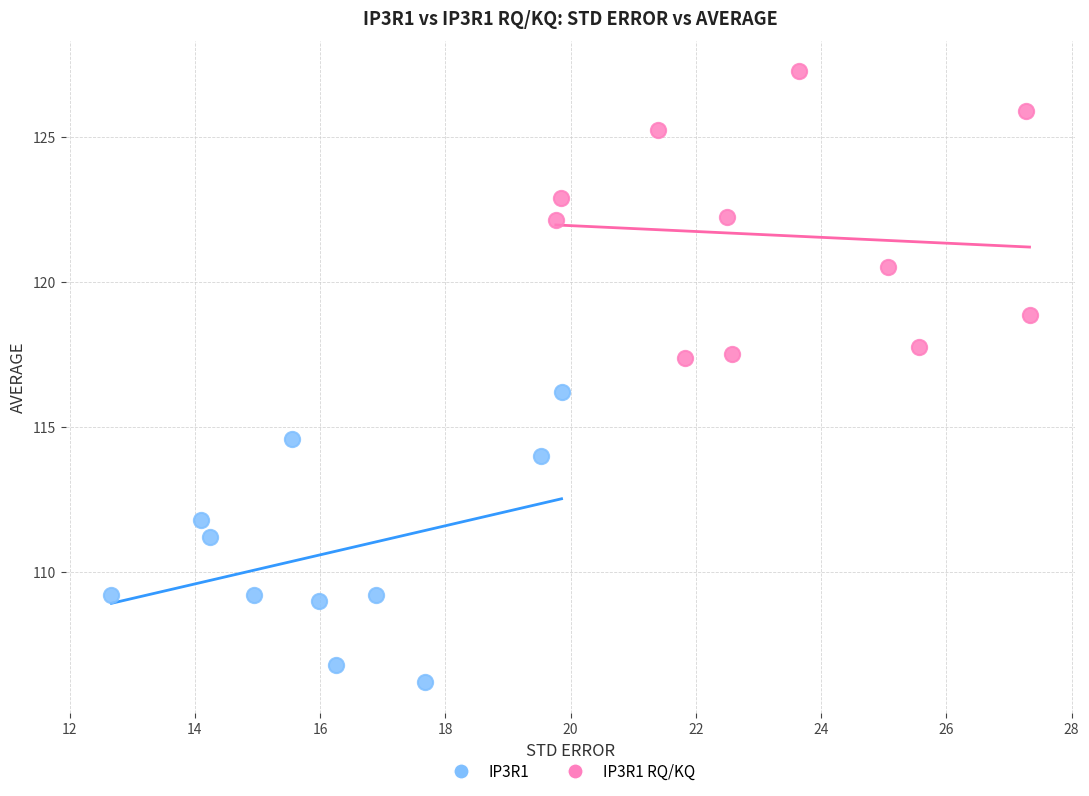

Which series reaches the maximum Y coordinate?

IP3R1 RQ/KQ